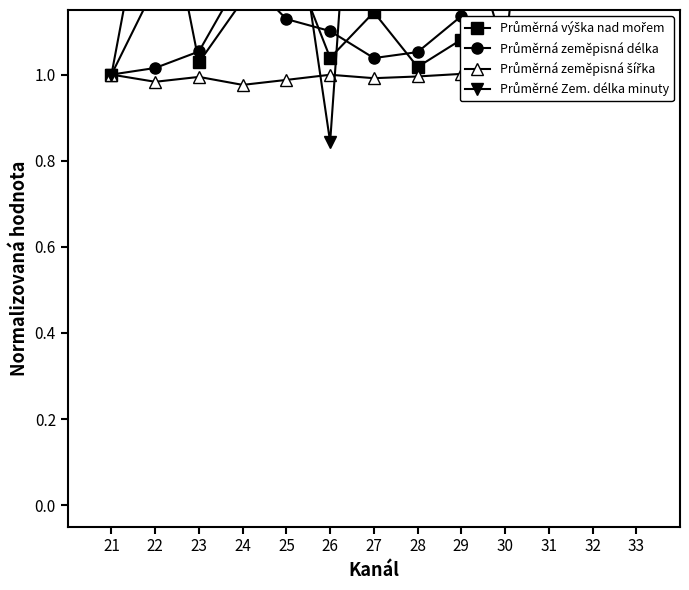

What are all the series names shown in the legend?

Průměrná výška nad mořem, Průměrná zeměpisná délka, Průměrná zeměpisná šířka, Průměrné Zem. délka minuty